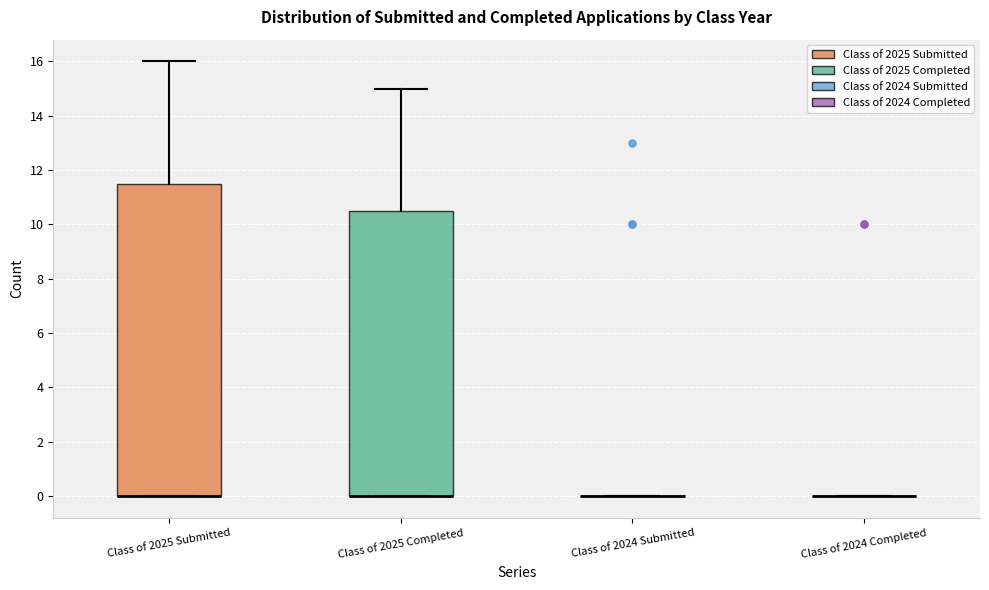

Reading left to right, read every box against the y-axis: the position of its median line, the range the box covers, and the ends of its whiskers. The values are not printed on the chart, so give them approximately, as read against the axis.

Class of 2025 Submitted: median 0.0 (drawn on the box's lower edge), box 0.0 to 11.6, whiskers 0.0 to 16.0
Class of 2025 Completed: median 0.0 (drawn on the box's lower edge), box 0.0 to 10.6, whiskers 0.0 to 15.0
Class of 2024 Submitted: box collapsed to a line at 0.0, whiskers 0.0 to 0.0
Class of 2024 Completed: box collapsed to a line at 0.0, whiskers 0.0 to 0.0